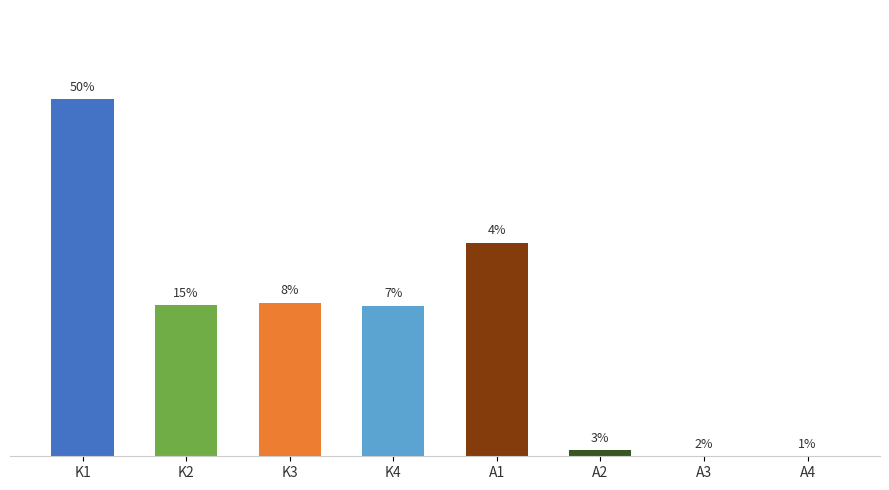

Which label corresponds to the largest value in the chart?

K1